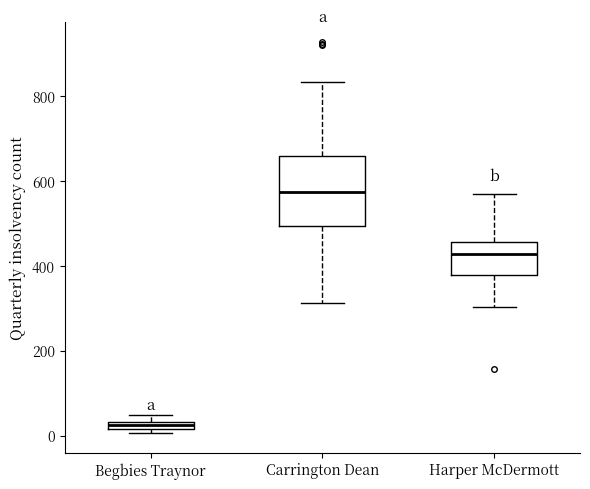

Which box is the tallest, from its lower edge to its upper edge?

Carrington Dean